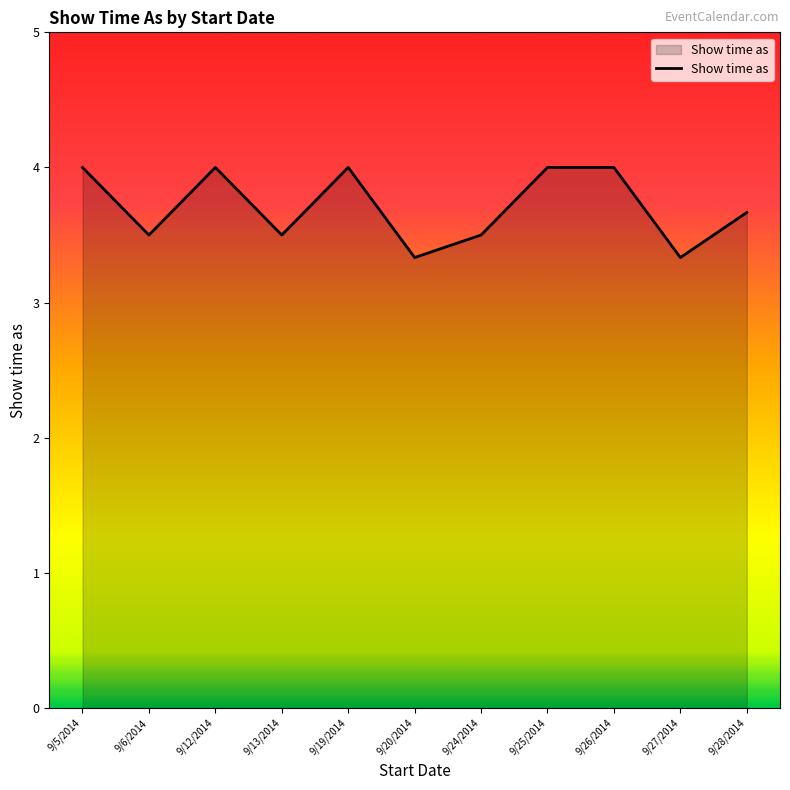

What is the change in value from 9/20/2014 to 9/24/2014?

+0.2